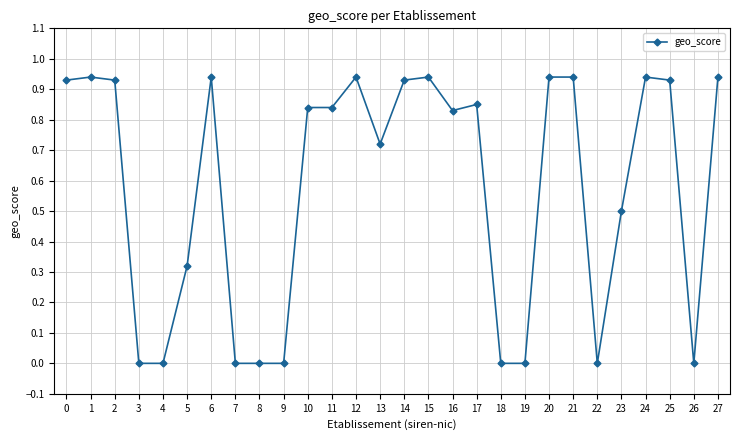

The value at 7 is 0.0. True or false?

True